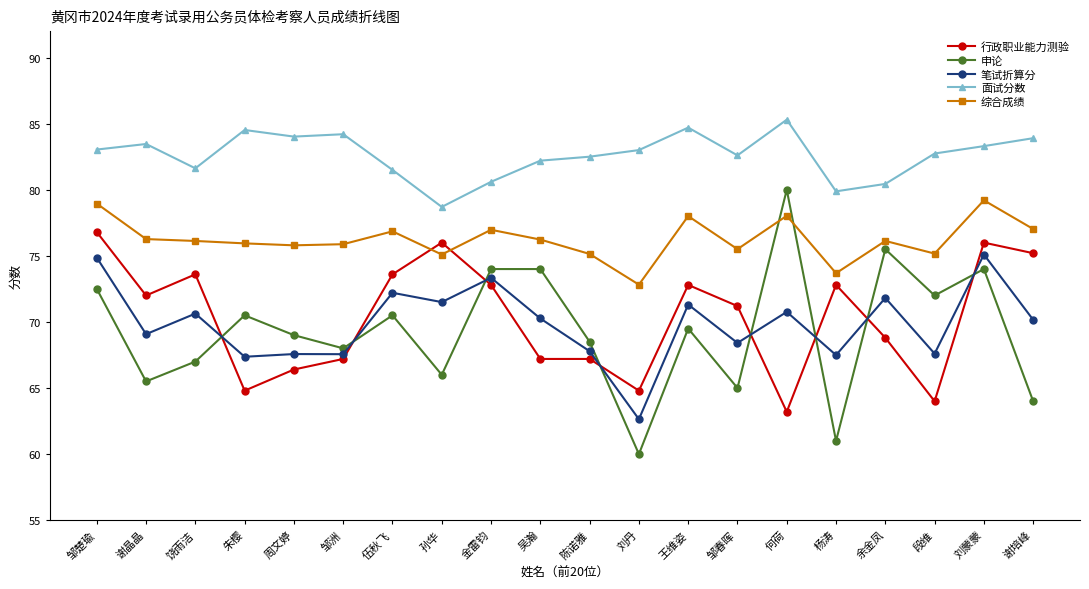

What is the smallest value displayed?

60.0